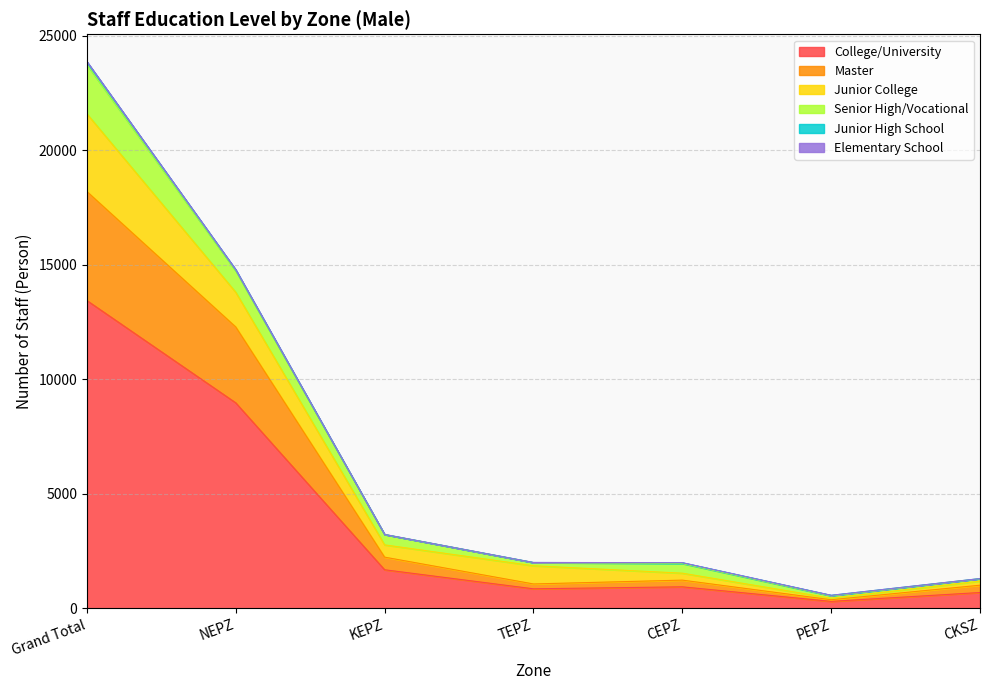

What is the value of the College/University point at the 2nd from the left?

8974